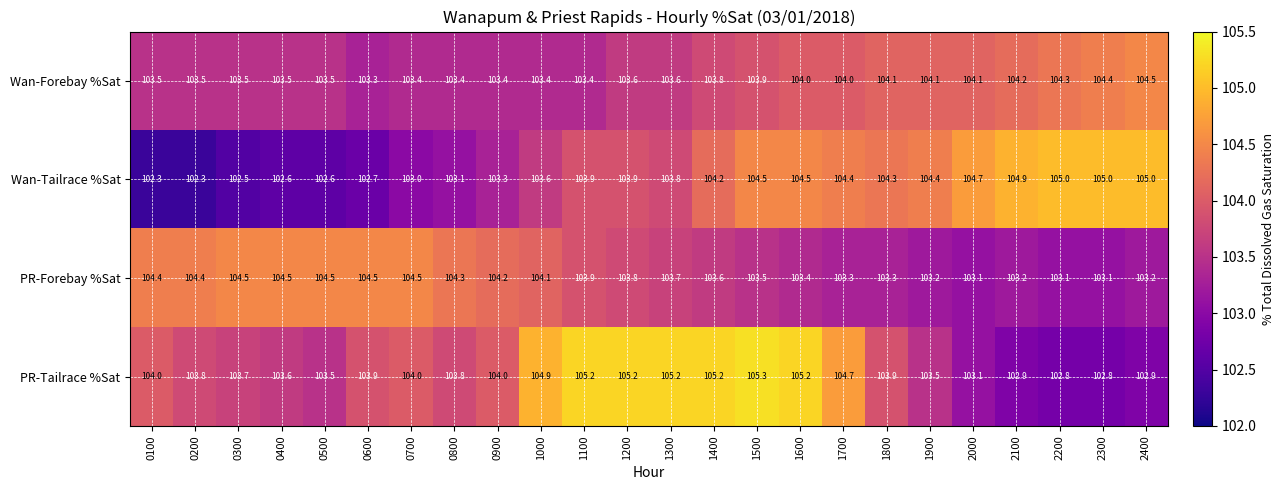

Which category has the highest value across all series?

1500